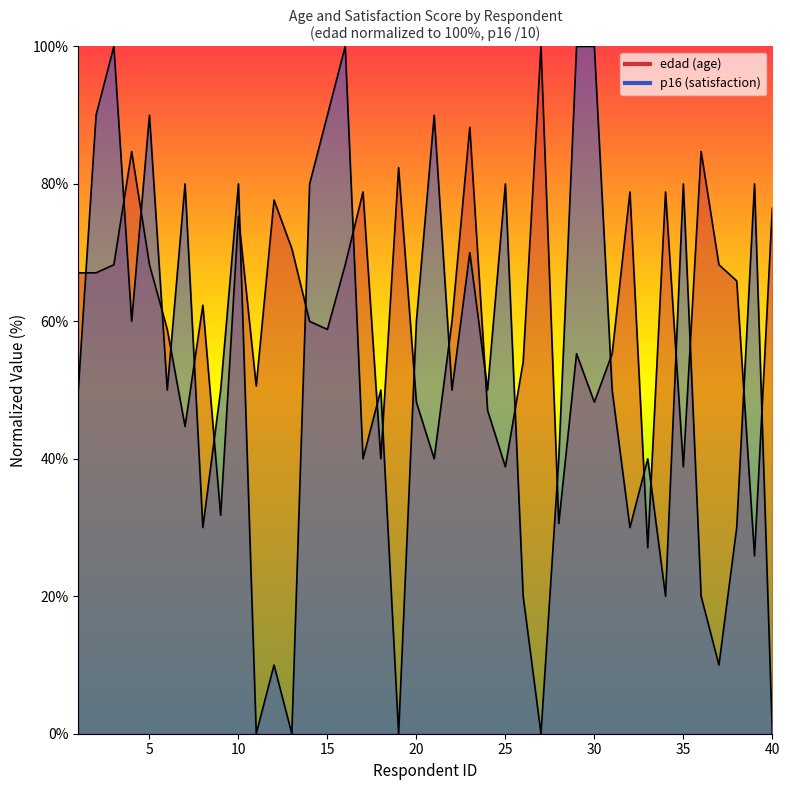

At which category does edad reach its first local valley?

7